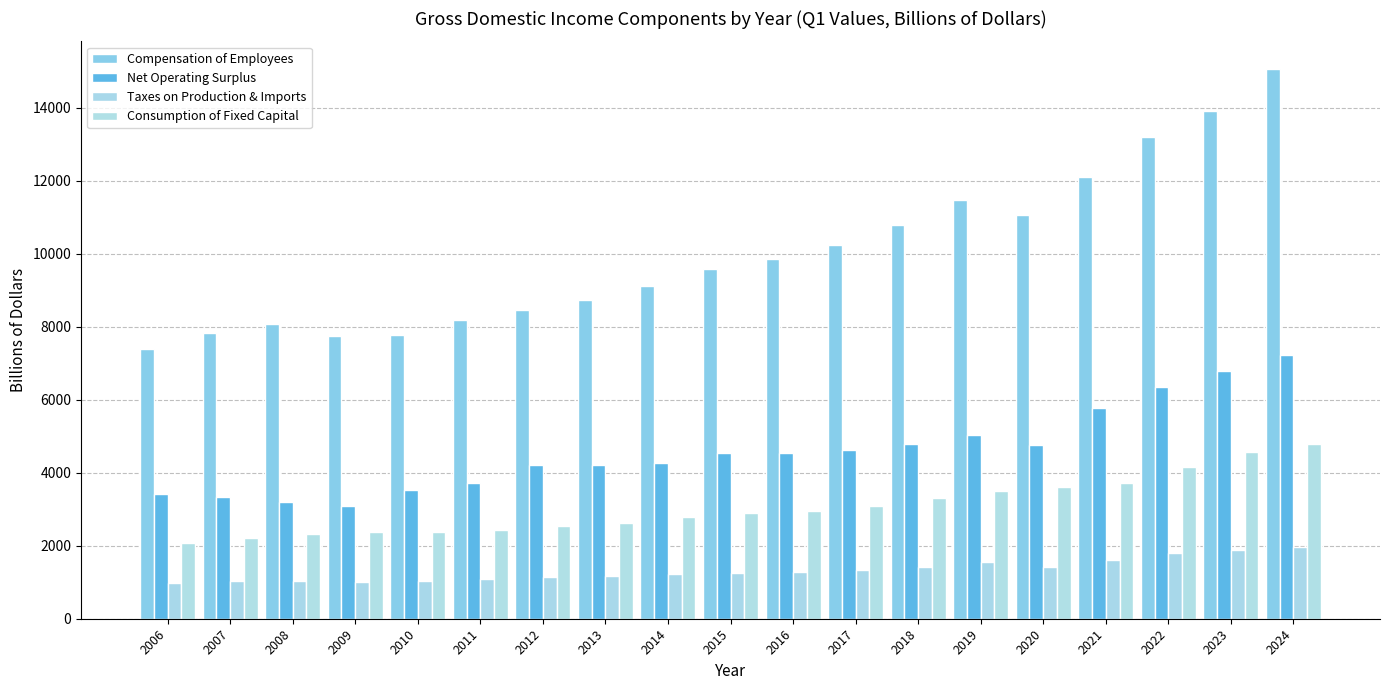

Reading right to left, what are all the values shown in this chart?

Compensation of Employees: 15064.3	13902.0	13191.1	12099.4	11057.1	11465.0	10793.2	10234.6	9862.4	9573.6	9123.3	8740.9	8464.3	8177.7	7774.6	7739.4	8067.8	7817.0	7391.4
Net Operating Surplus: 7214.4	6783.6	6348.2	5778.8	4746.5	5044.7	4797.7	4635.4	4536.4	4545.0	4258.0	4221.3	4199.8	3711.4	3513.5	3075.2	3192.7	3334.0	3408.0
Taxes on Production & Imports: 1954.7	1885.2	1812.4	1598.3	1418.0	1553.6	1423.3	1336.9	1292.5	1259.1	1215.9	1175.4	1130.9	1091.5	1044.6	1015.9	1045.7	1025.9	981.8
Consumption of Fixed Capital: 4781.0	4558.9	4155.0	3730.7	3600.7	3499.8	3295.2	3089.4	2961.4	2891.2	2774.7	2633.2	2538.3	2437.2	2374.6	2387.4	2319.8	2214.7	2070.4